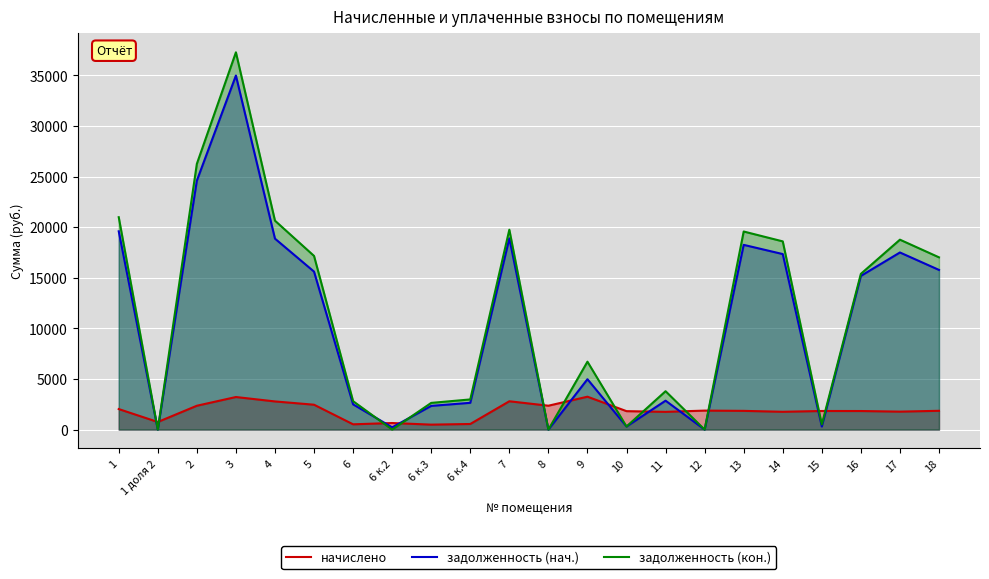

At which label does задолженность (кон.) reach its minimum?

1 доля 2